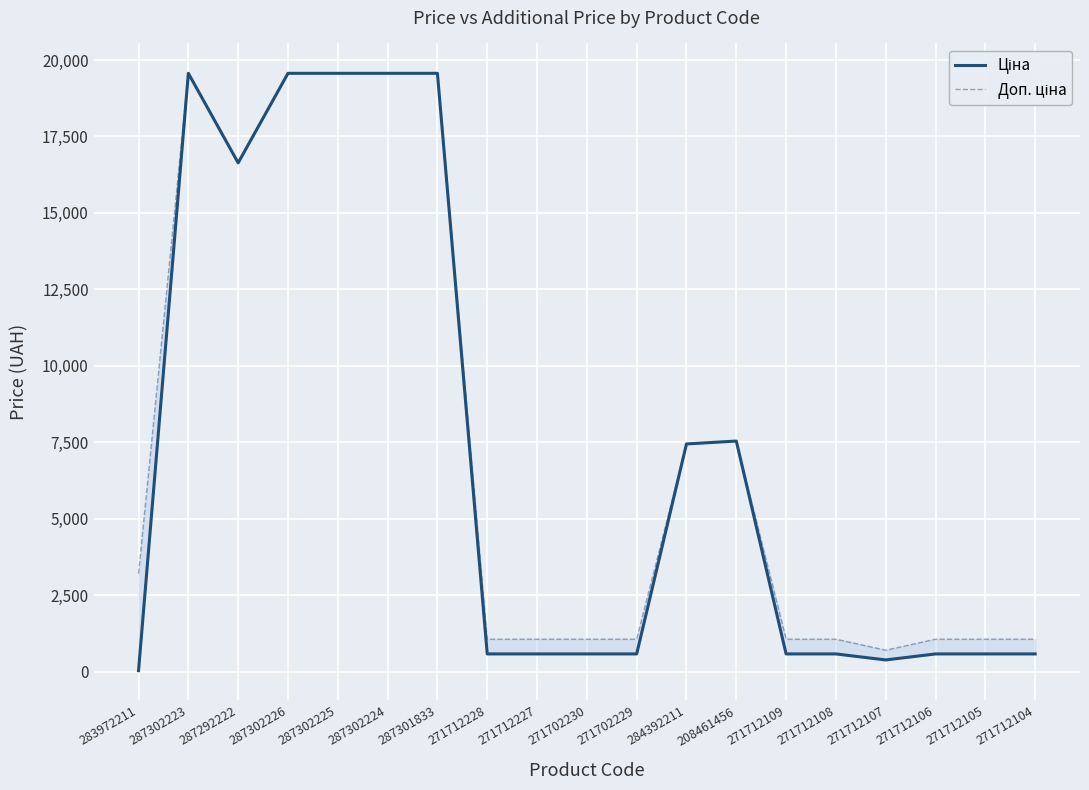

Reading left to right, list all the values displayed in this chart.

Ціна: 32.0	19564.9	16636.8	19564.9	19564.9	19564.9	19564.9	578.1	578.1	578.1	578.1	7444.6	7539.3	578.1	578.1	381.6	578.1	578.1	578.1
Доп. ціна: 3205.0	19564.9	16636.8	19564.9	19564.9	19564.9	19564.9	1060.0	1060.0	1060.0	1060.0	7444.6	7539.3	1060.0	1060.0	700.0	1060.0	1060.0	1060.0